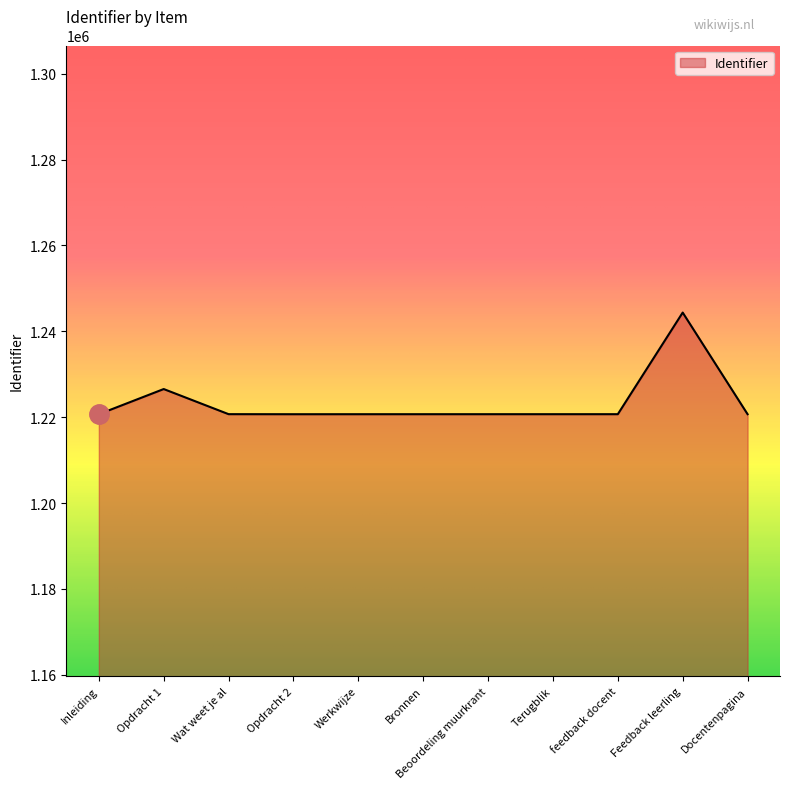

Is it true that the value at Wat weet je al is 1956853?

False